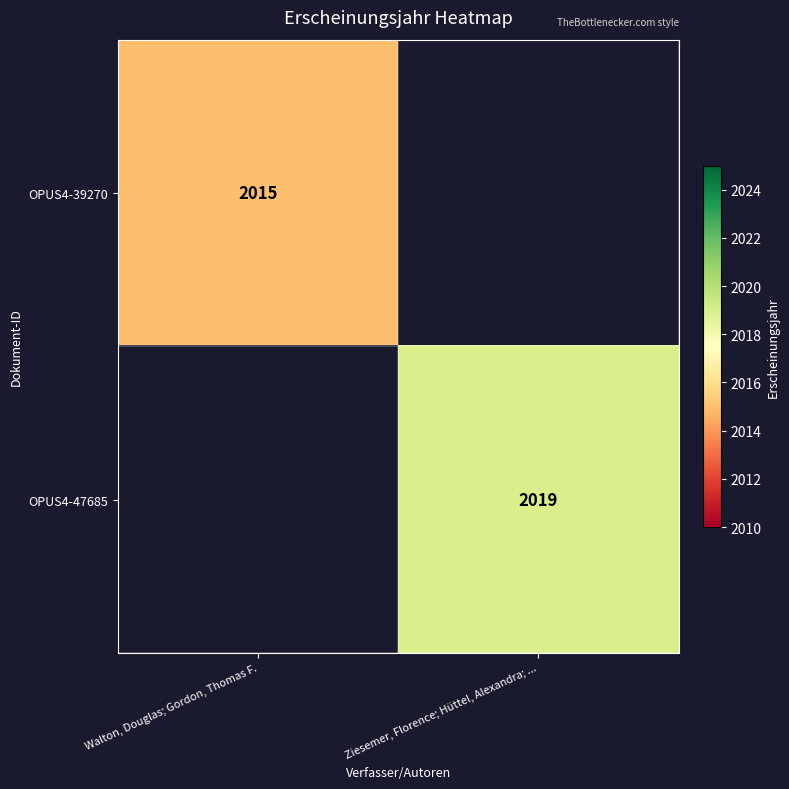

True or false: OPUS4-39270 has a value of 2737 at Walton, Douglas; Gordon, Thomas F..

False